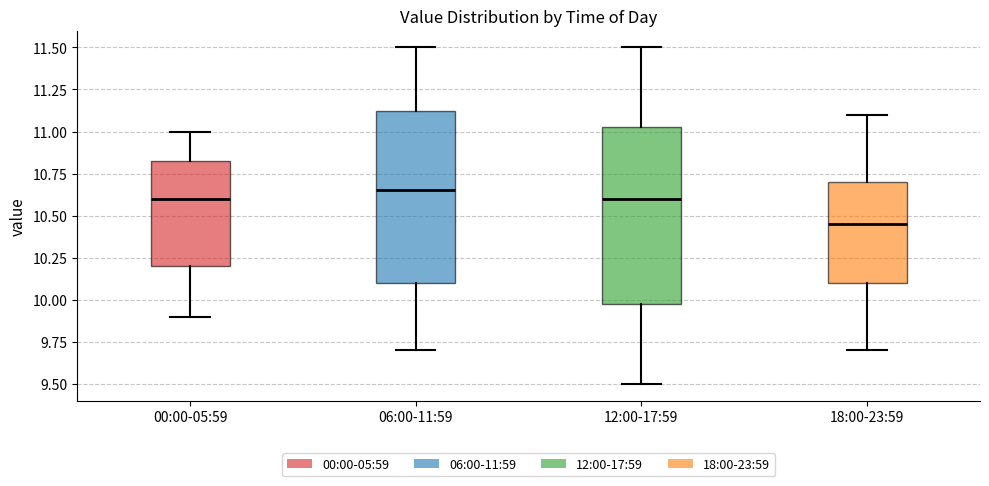

Reading left to right, read every box against the y-axis: the position of its median line, the range the box covers, and the ends of its whiskers. The values are not printed on the chart, so give them approximately, as read against the axis.

00:00-05:59: median 10.60, box 10.20 to 10.85, whiskers 9.90 to 11.00
06:00-11:59: median 10.65, box 10.10 to 11.15, whiskers 9.70 to 11.50
12:00-17:59: median 10.60, box 10.00 to 11.05, whiskers 9.50 to 11.50
18:00-23:59: median 10.45, box 10.10 to 10.70, whiskers 9.70 to 11.10